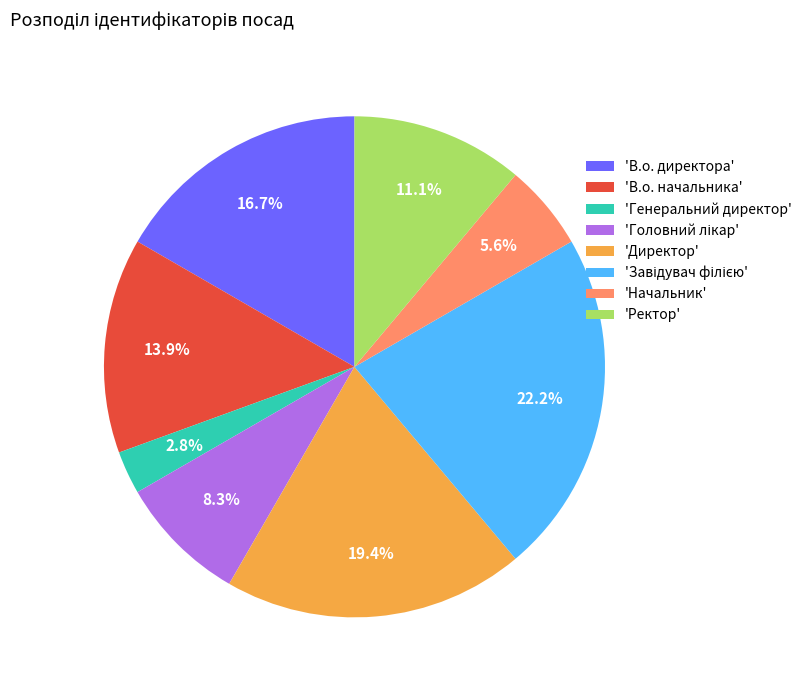

Does any single category account for the majority?

No